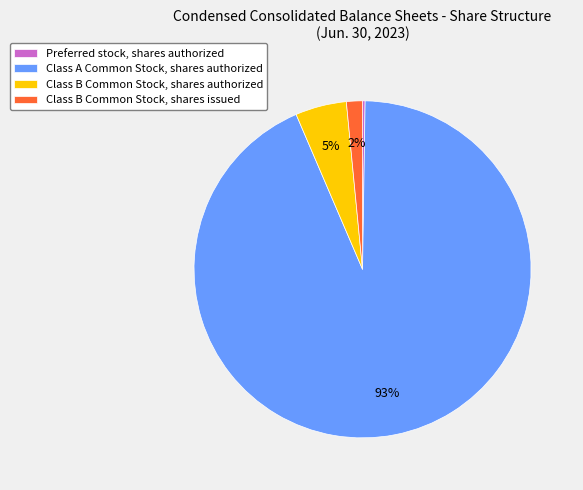

Do Class B Common Stock, shares authorized and Class B Common Stock, shares issued together represent more than half of the pie?

No